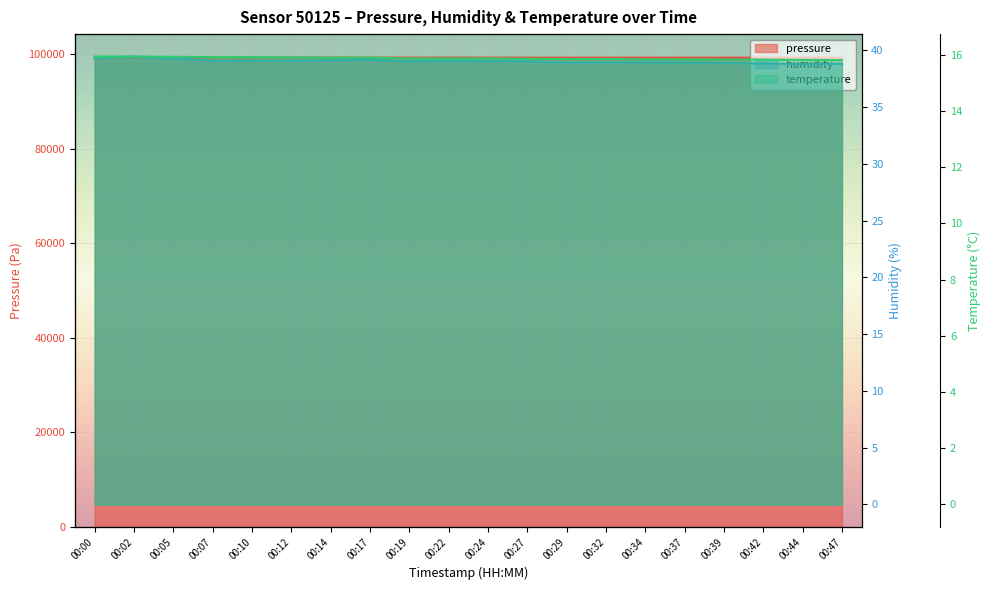

At how many categories does at least one series exceed 50664?

20